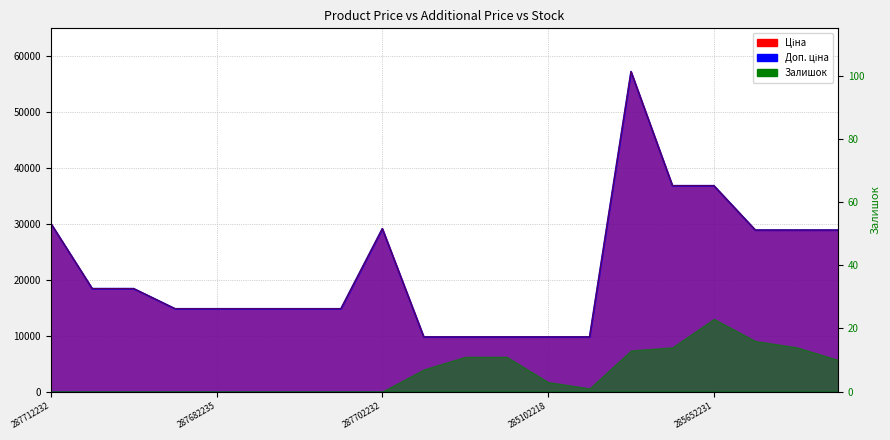

Does the chart have visible grid lines?

Yes